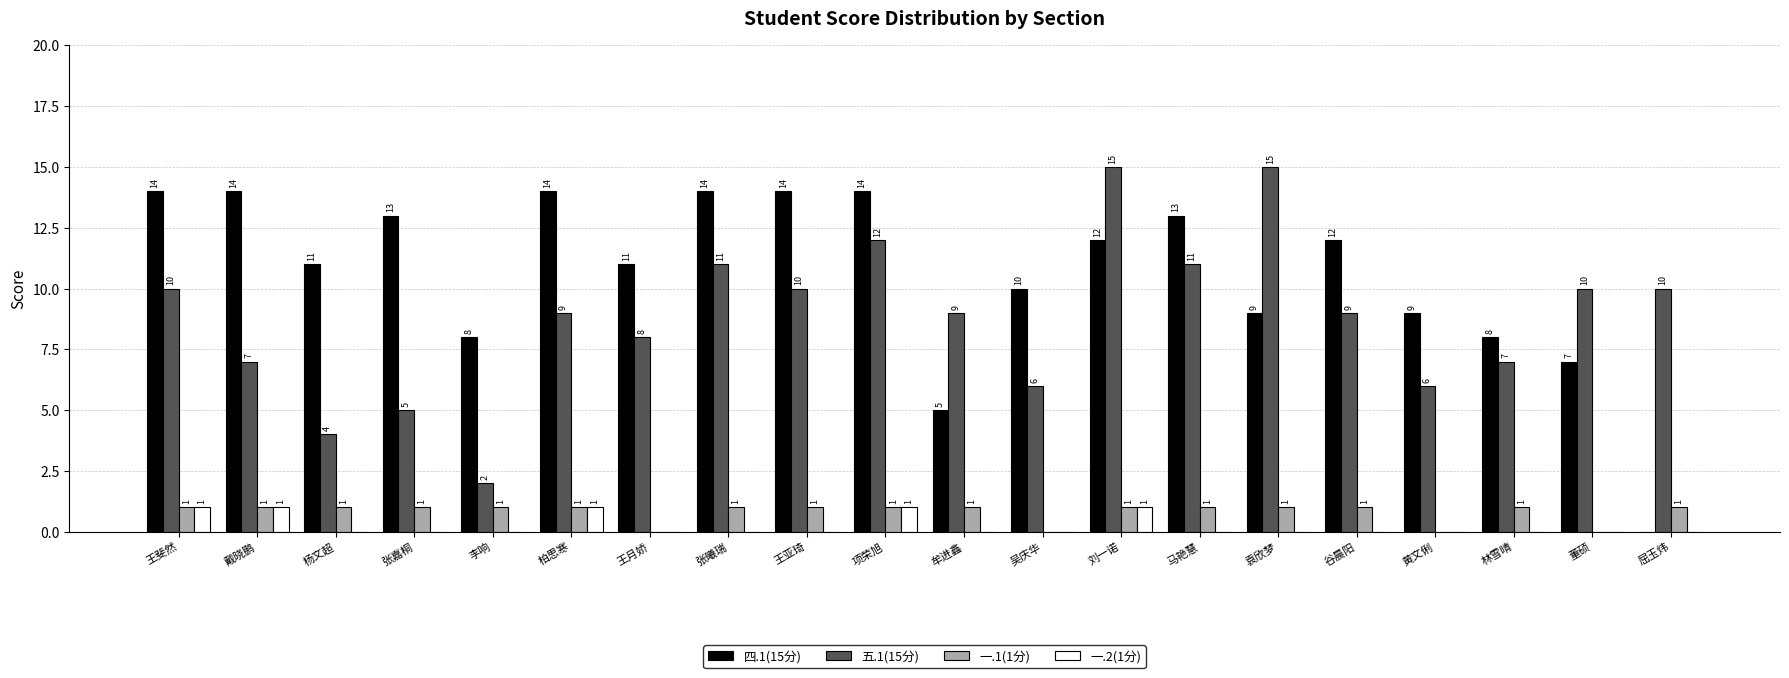

At which category is the sum across all series the highest?

刘一诺